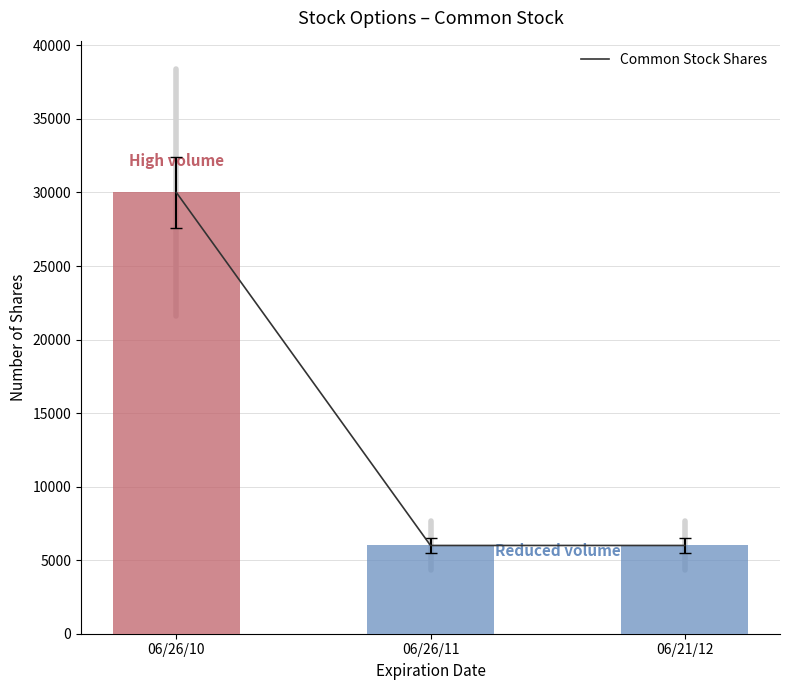

What is the label of the 2nd bar from the left?

06/26/11